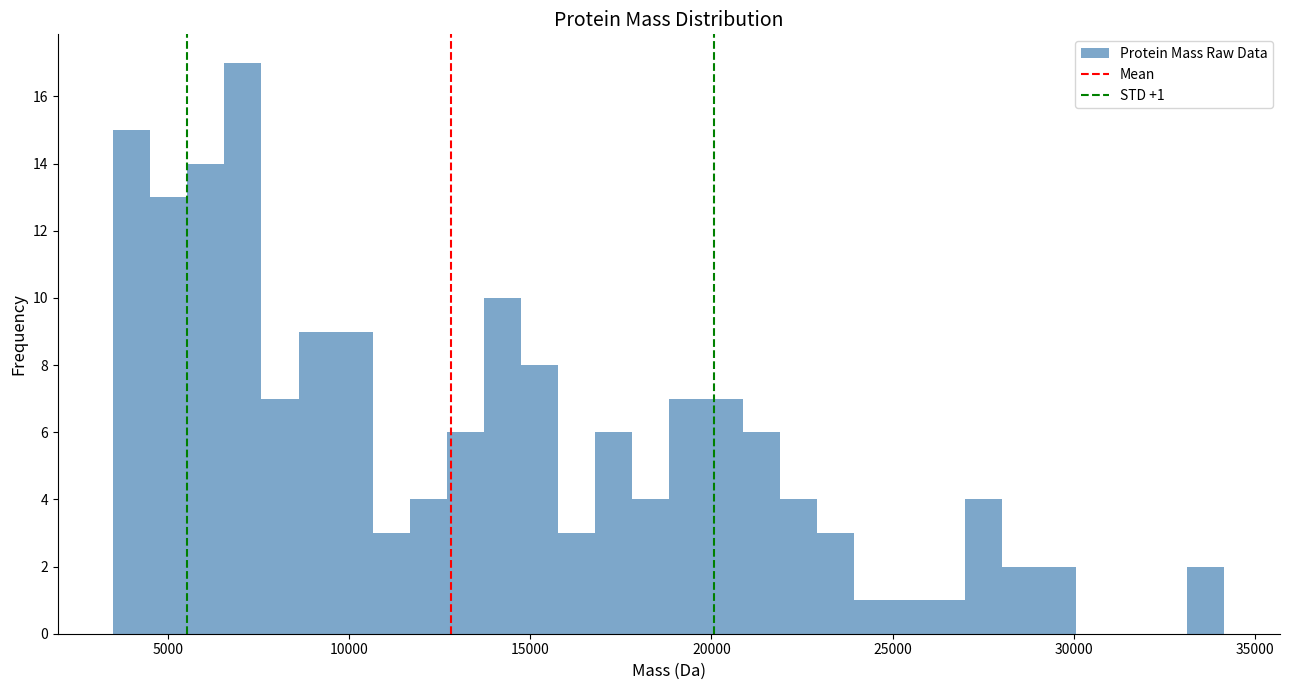

Read against the x-axis, roughly where is the centre of the tallest bar?

7000